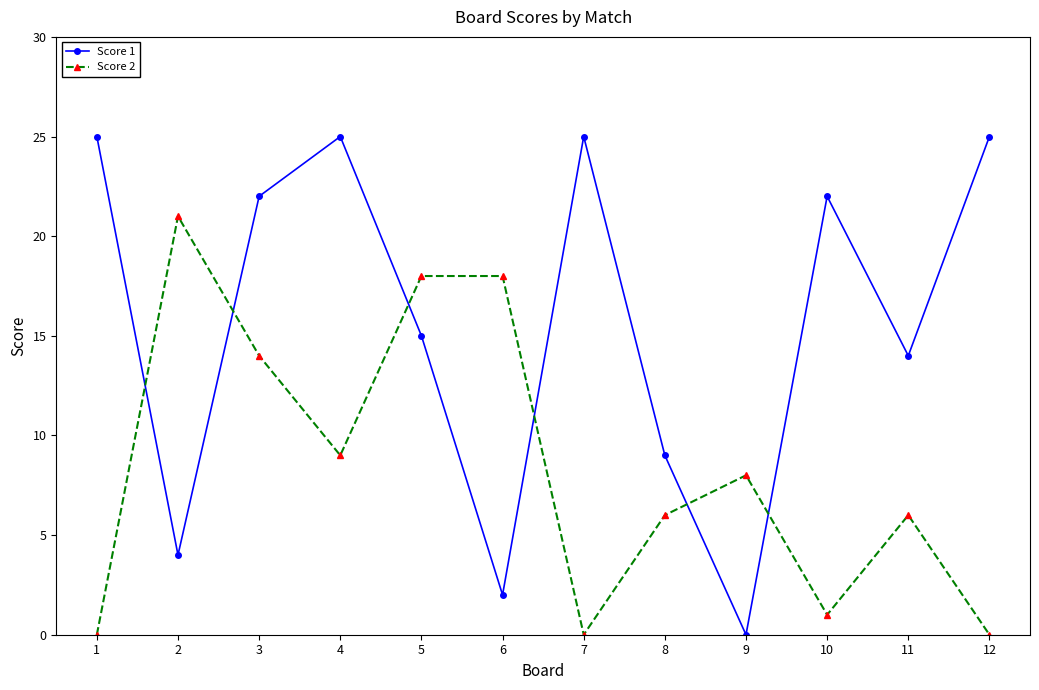

Does the chart have visible grid lines?

No